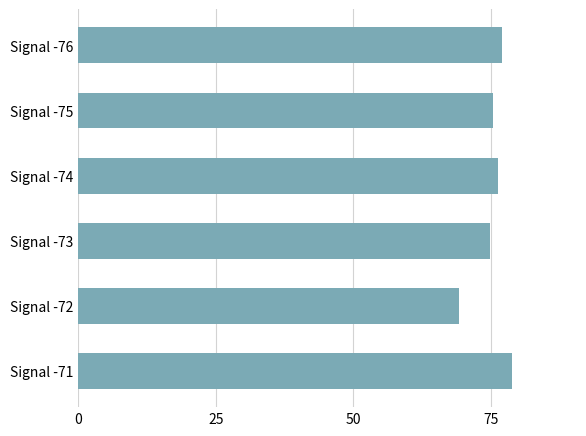

What is the value of the 2nd bar from the top?

75.5